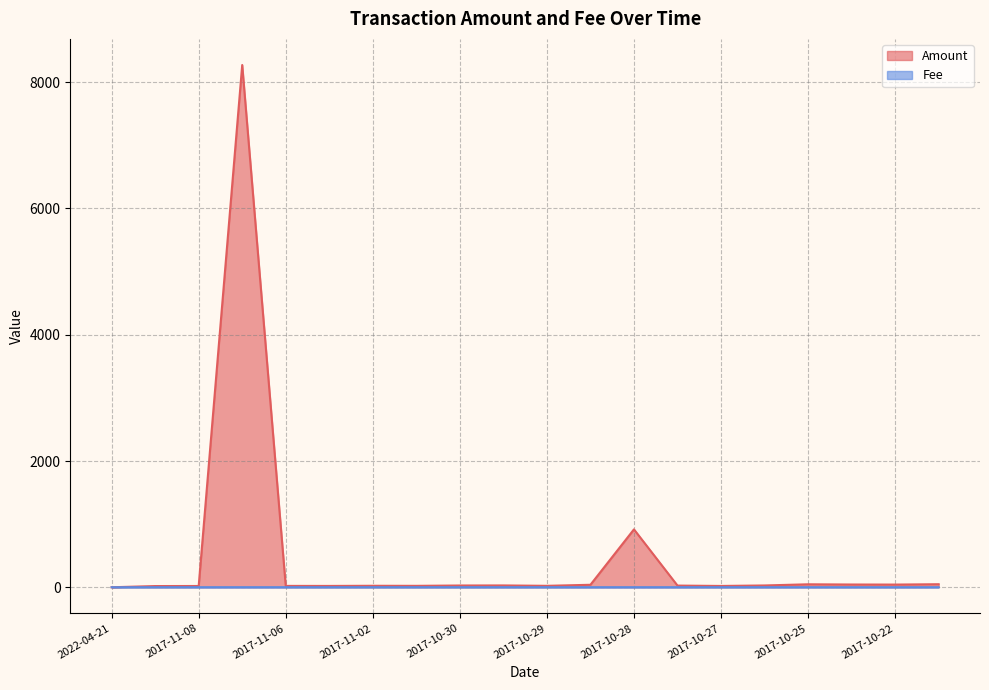

What are all the series names shown in the legend?

Amount, Fee